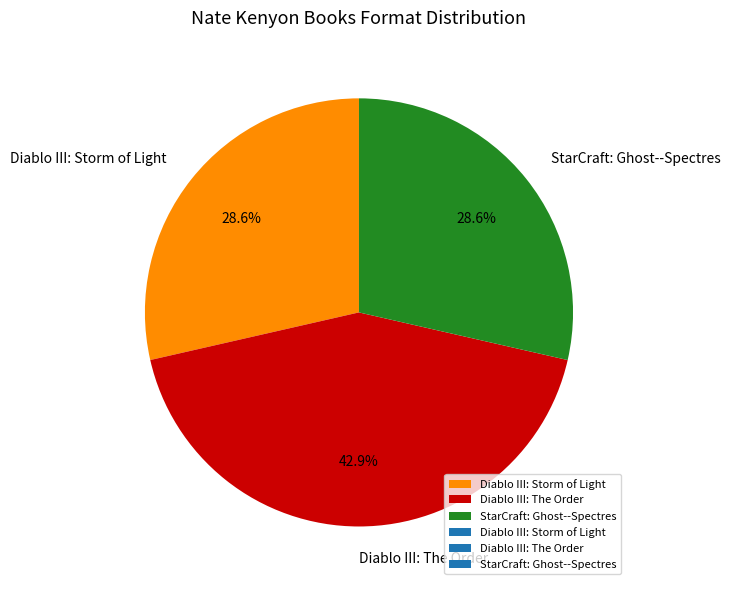

Is the sum of Diablo III: Storm of Light and Diablo III: The Order greater than half?

Yes